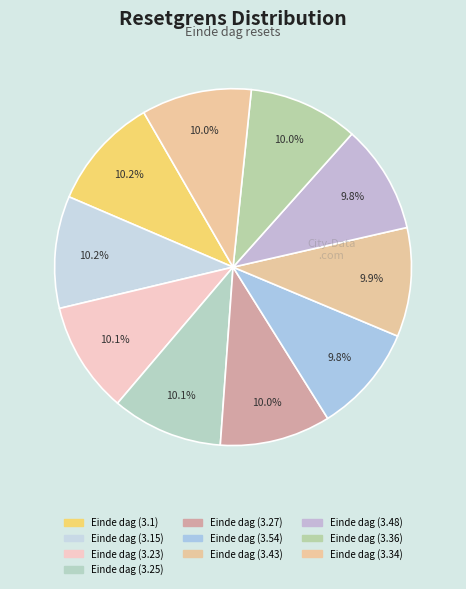

Approximately how many times larger is the value at Einde dag (3.15) compared to Einde dag (3.43)?

1.0